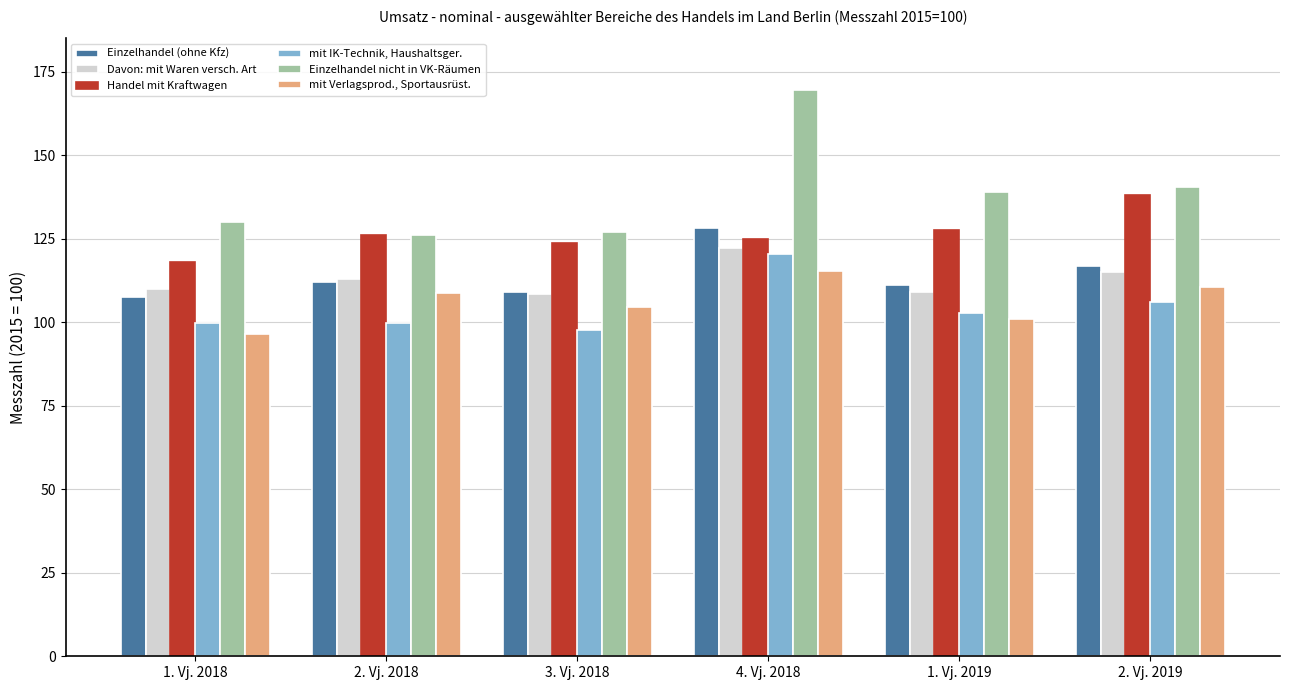

What is the value of the mit IK-Technik, Haushaltsger. bar at the 1st from the left?

99.9